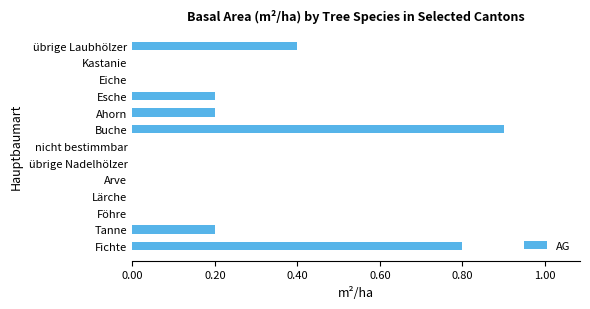

Are the bars horizontal?

Yes